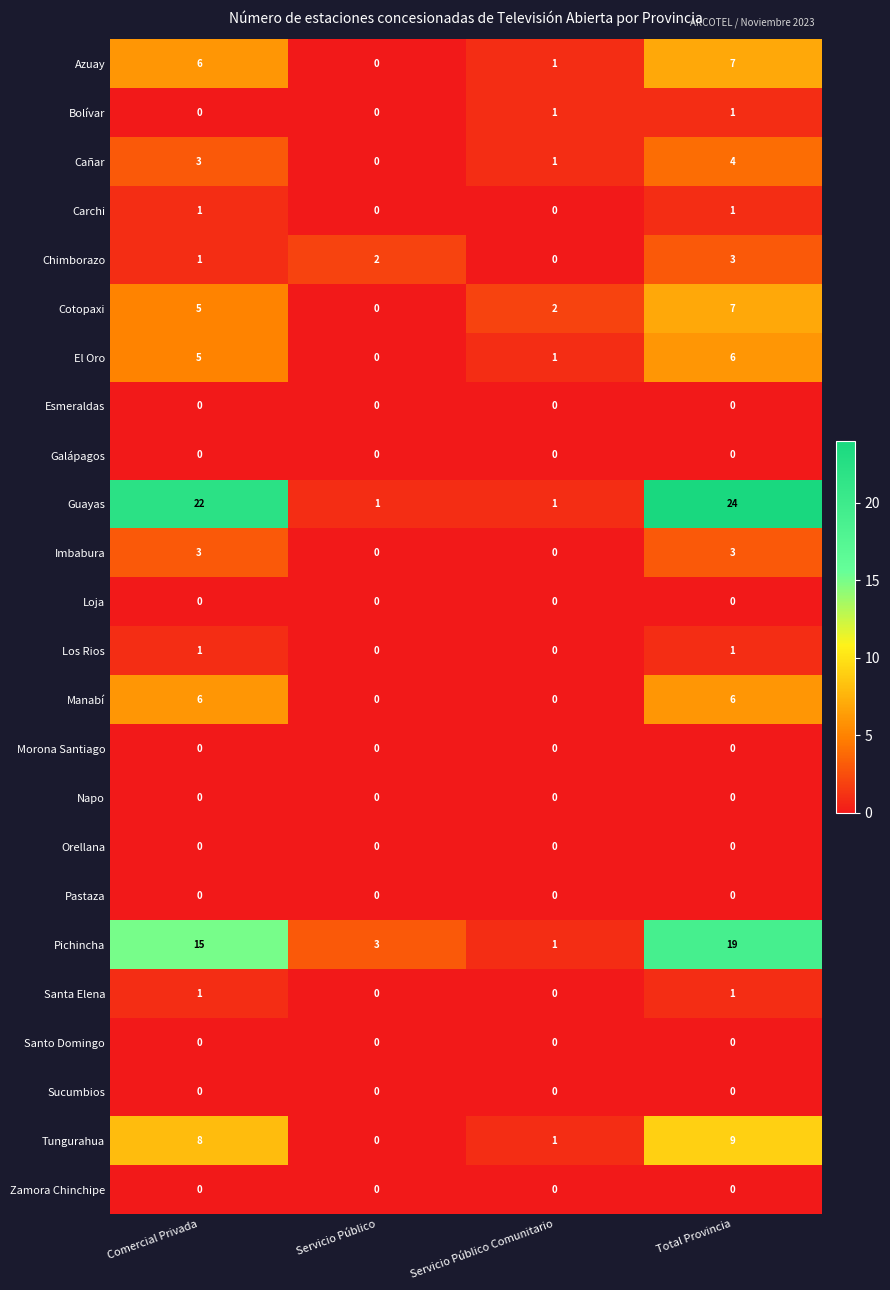

What is the total value across all series at Servicio Público Comunitario?

9